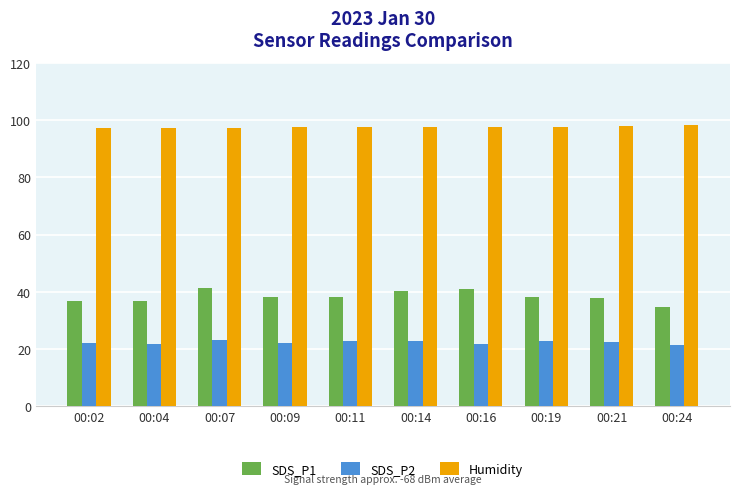

At which label does SDS_P1 reach its minimum?

00:24